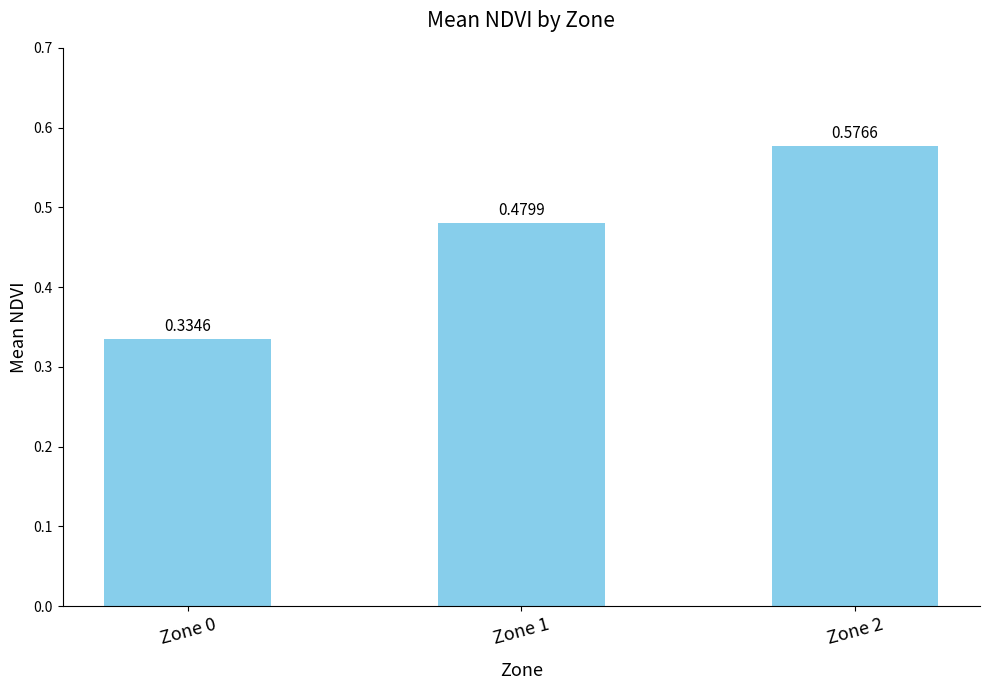

True or false: the data shows 0.2 at Zone 0.

False